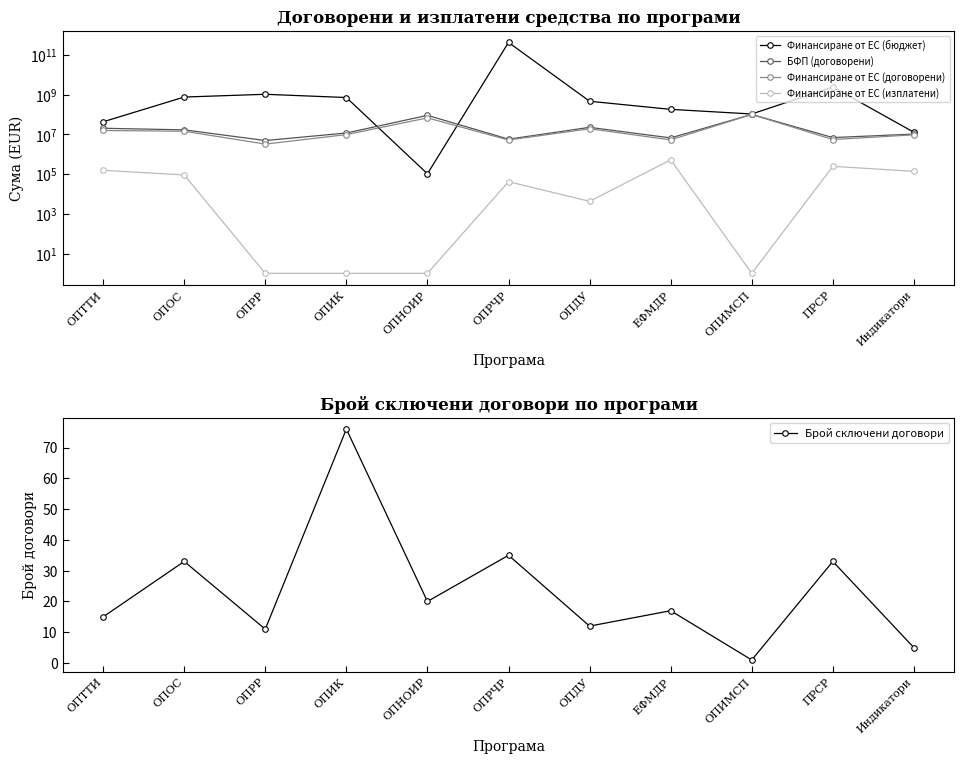

Is it true that Брой сключени договори equals 1.0 at ОПИМСП?

True